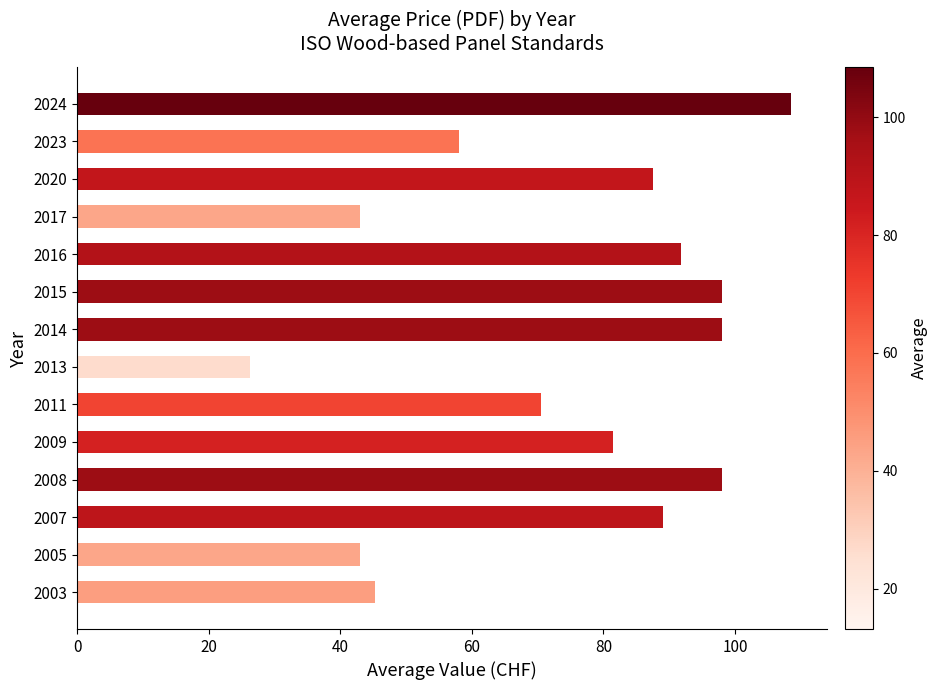

How many categories are shown in the chart?

14